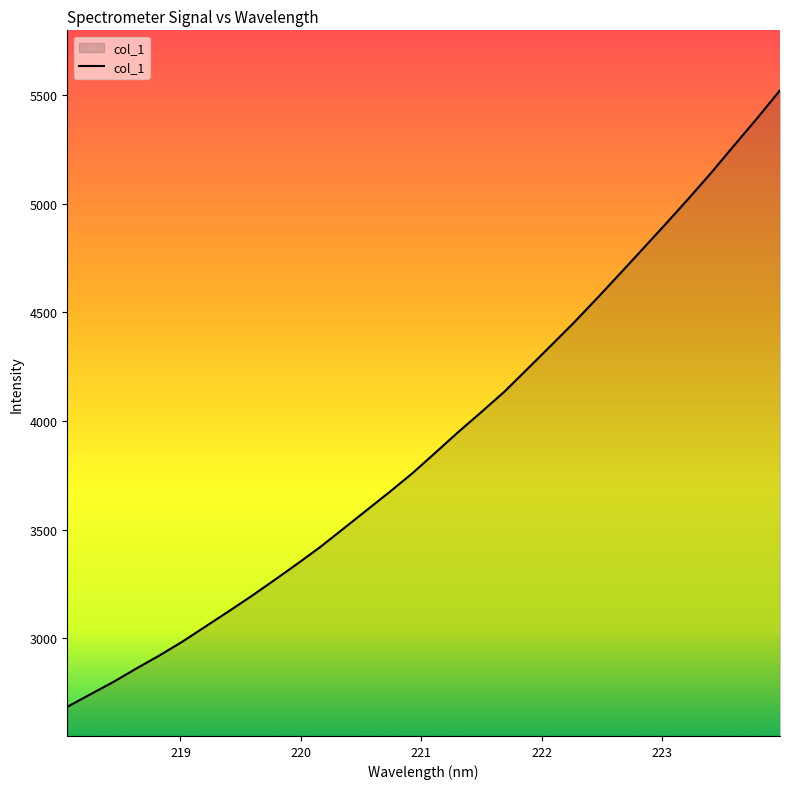

What is the minimum value shown in the chart?

2683.7